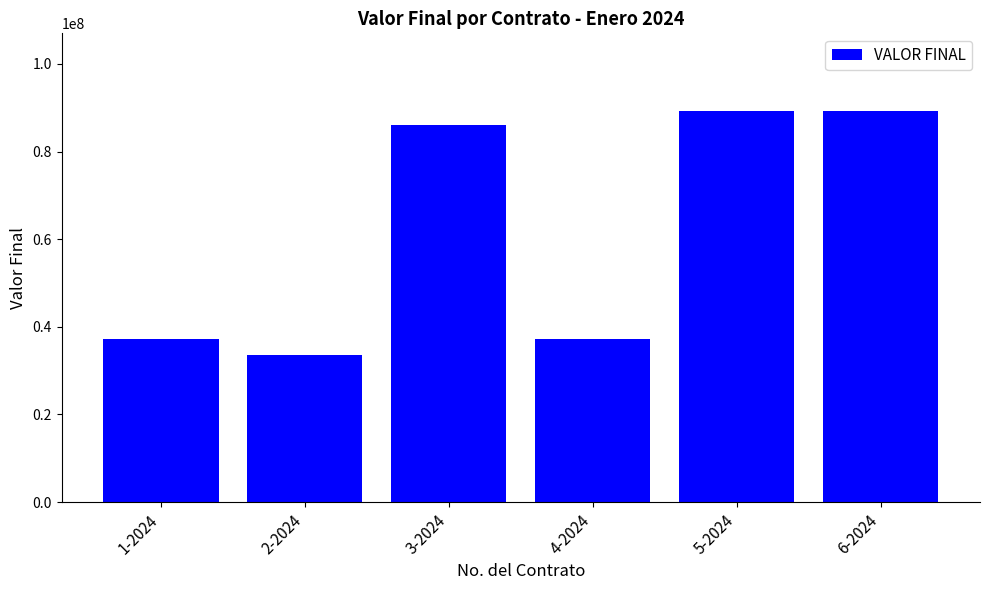

What is the sum of all values?

372340000